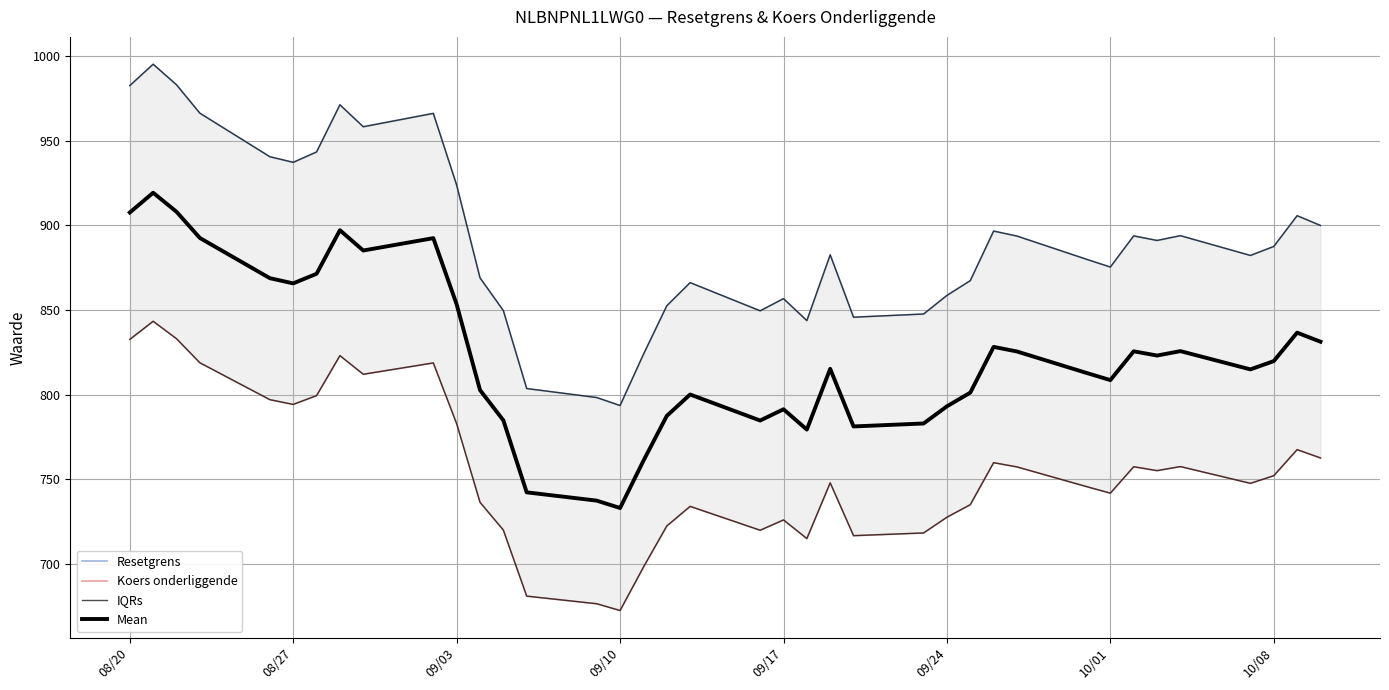

What are all the series names shown in the legend?

Resetgrens, Koers onderliggende, IQRs, Mean